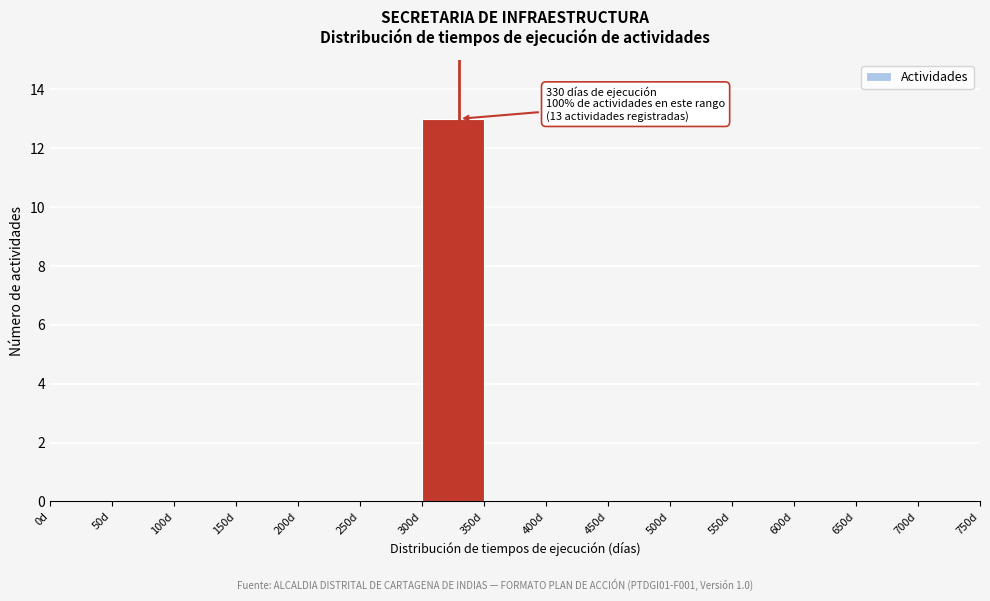

Which range on the x-axis has the tallest bar?

300 to 350